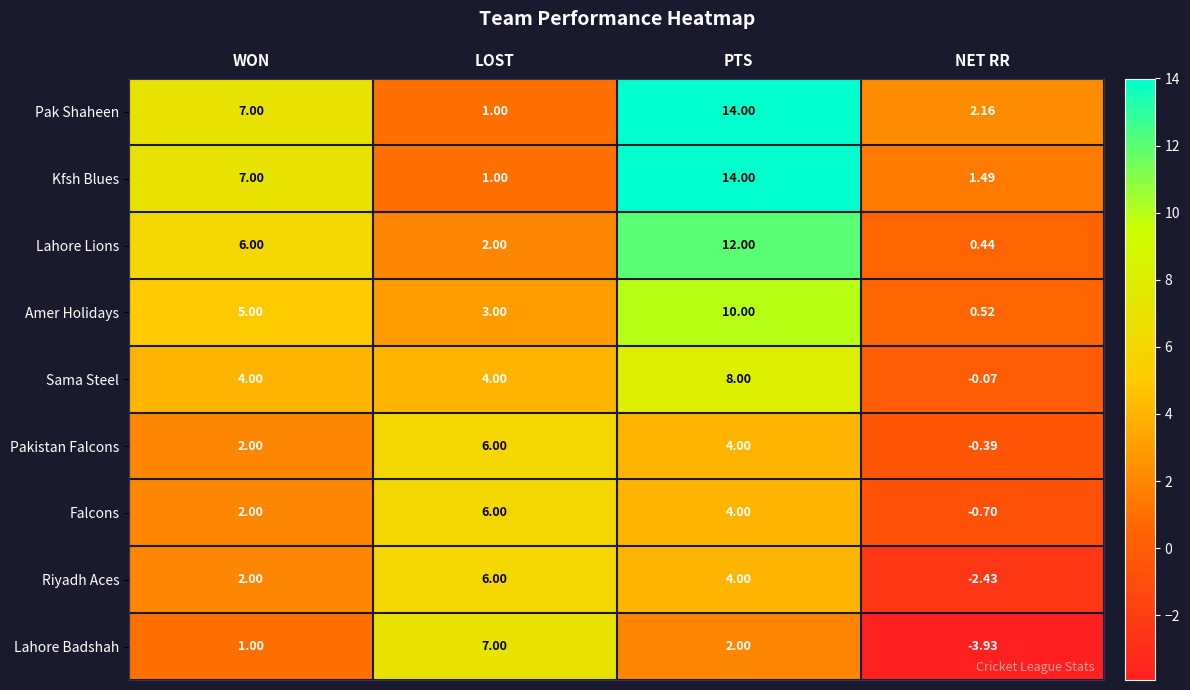

Which category has the lowest value across all series?

NET RR